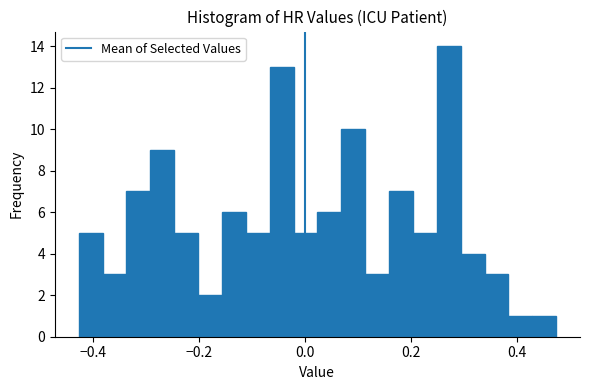

Read against the x-axis, roughly where is the centre of the tallest bar?

0.28